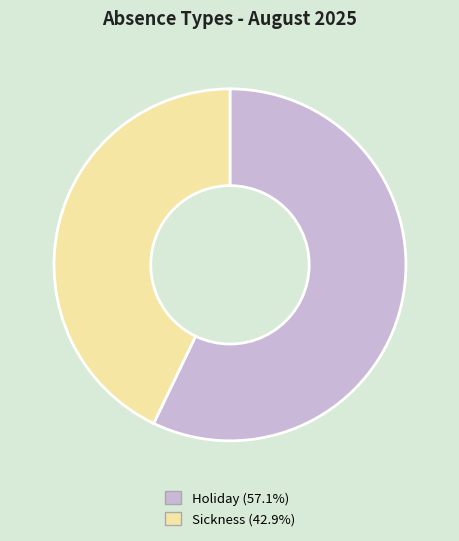

How many slices are in this pie chart?

2